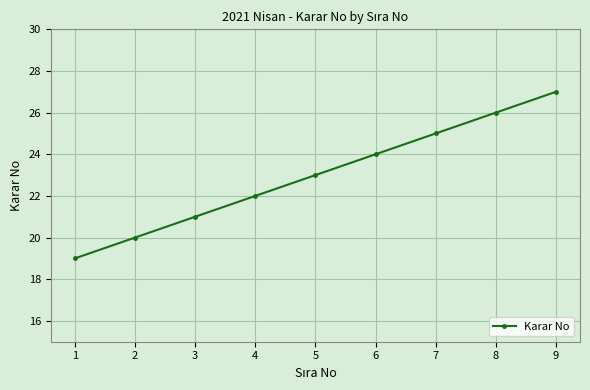

What value does the data have at 8?

26